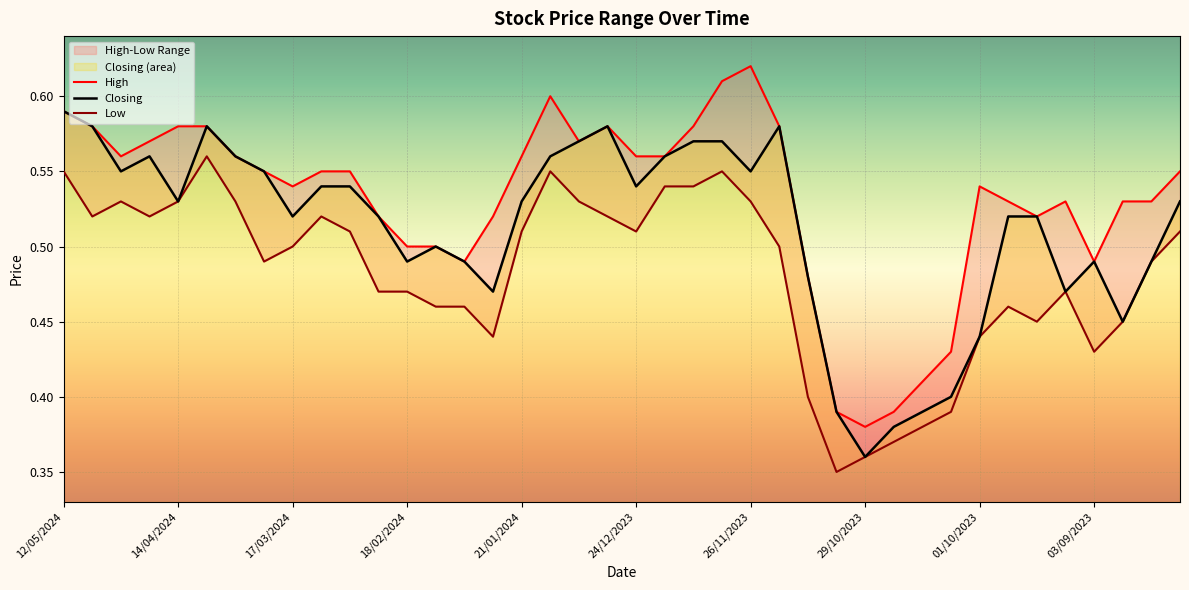

True or false: Low and Closing intersect in this chart.

False